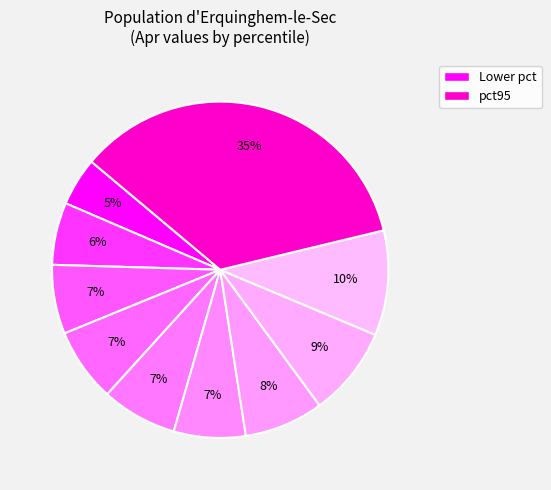

How many segments does this pie chart have?

10